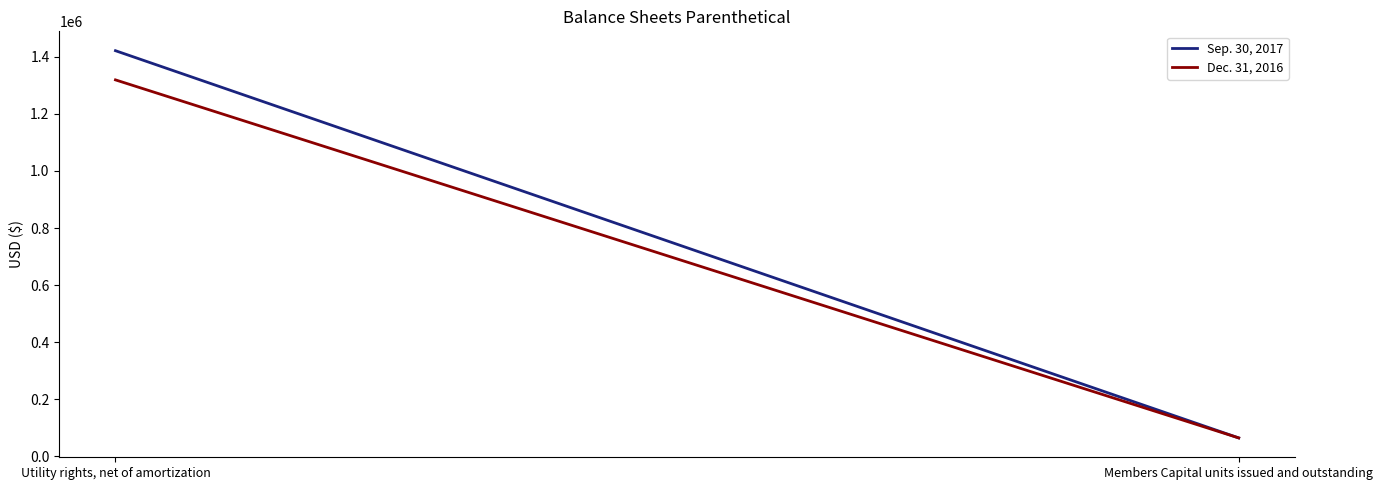

What is the label of the 1st point from the right?

Members Capital units issued and outstanding